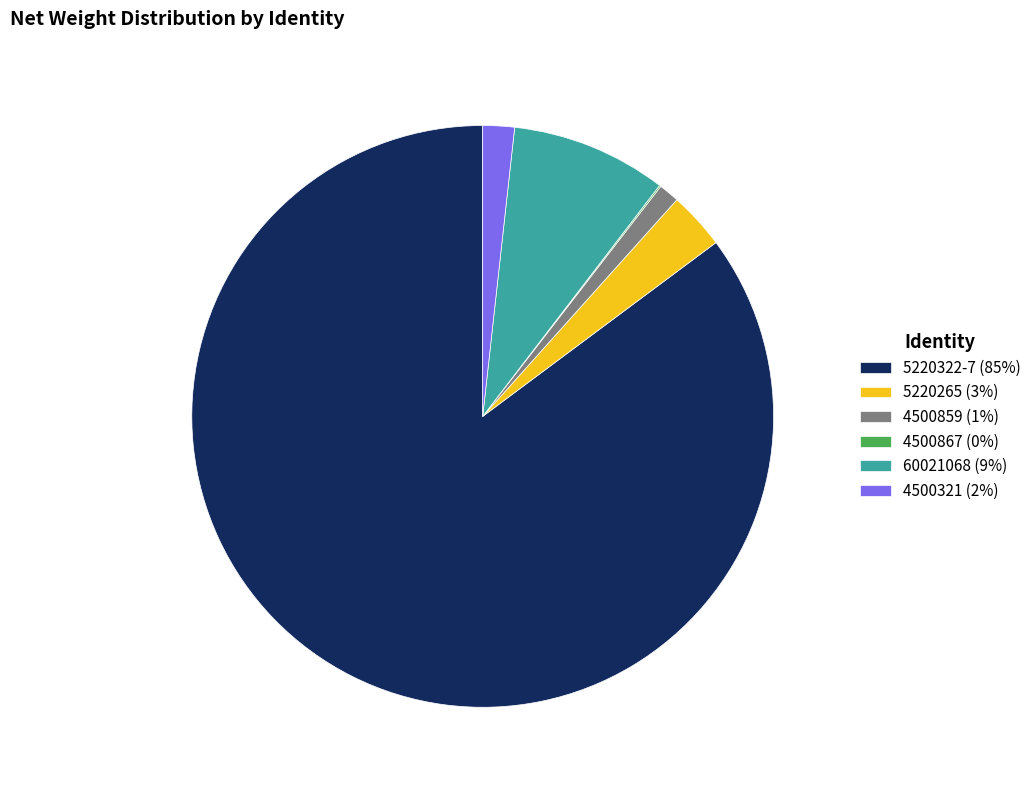

Does any single category account for the majority?

Yes